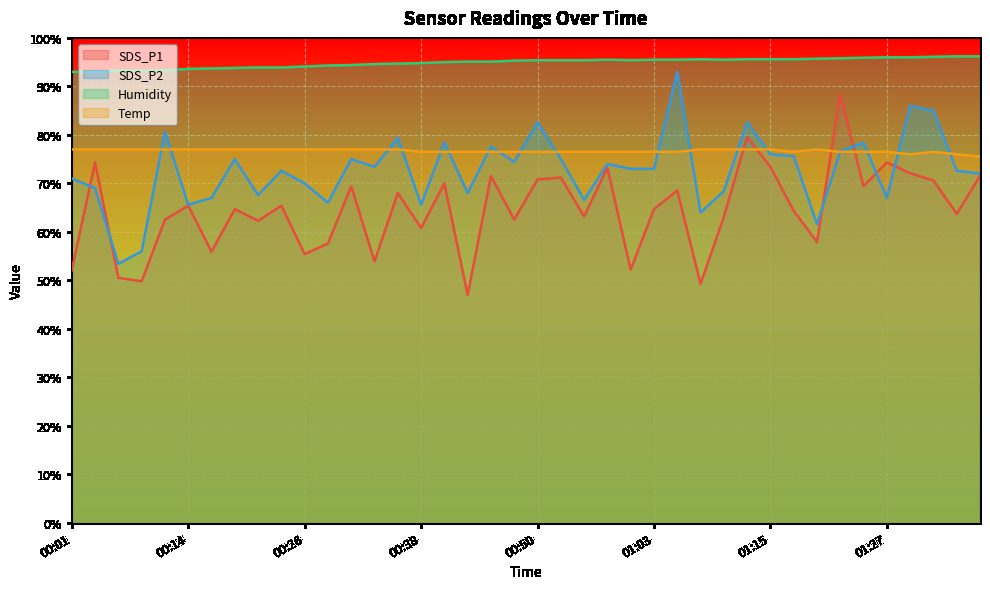

True or false: SDS_P1 and Humidity cross at least once.

False